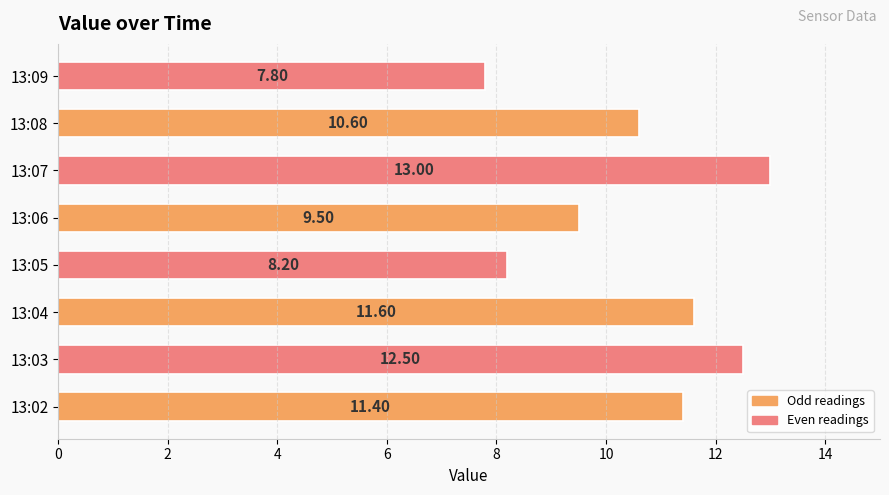

What is the difference between the maximum and second lowest values?

4.8